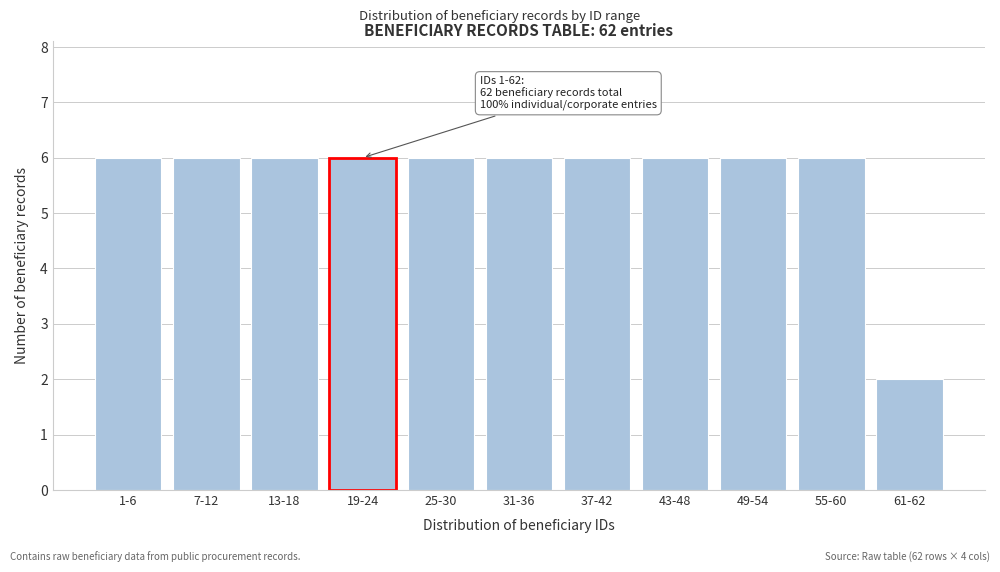

Reading left to right, extract all data points from this chart.

6	6	6	6	6	6	6	6	6	6	2